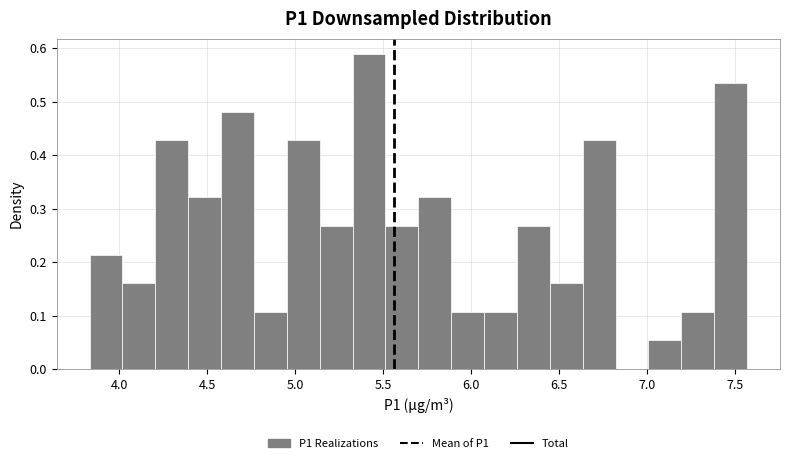

Read against the x-axis, roughly where is the centre of the tallest bar?

5.40